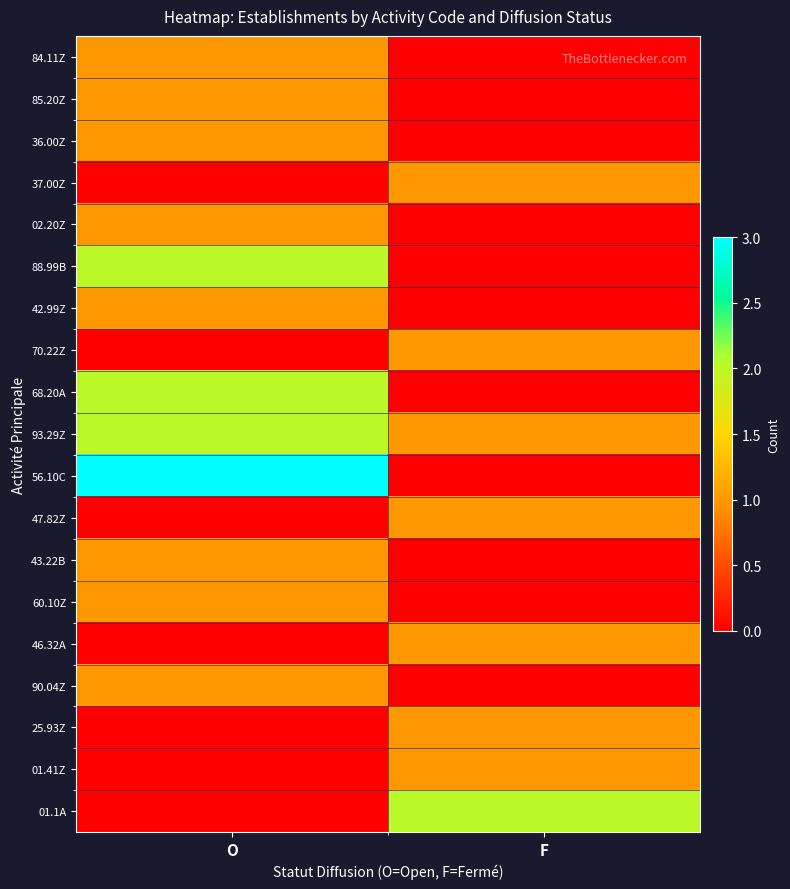

Which label corresponds to the largest value in the chart?

O